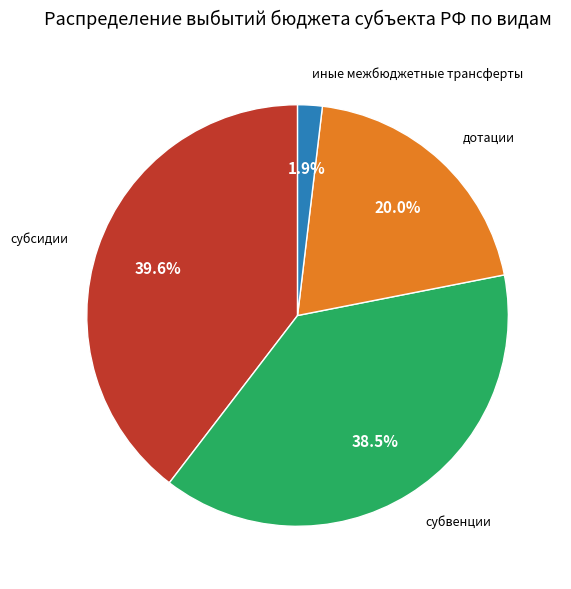

Is there a majority slice in this chart?

No